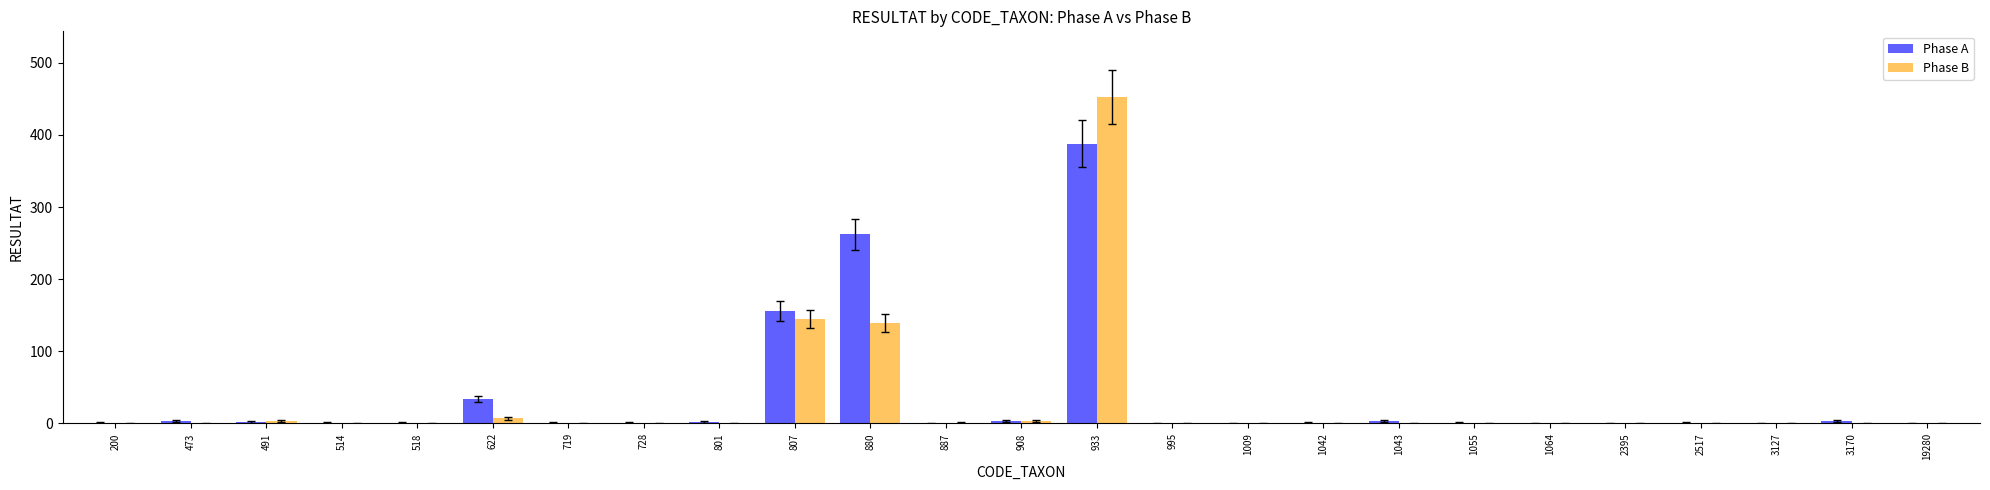

At which category is the sum across all series the highest?

933